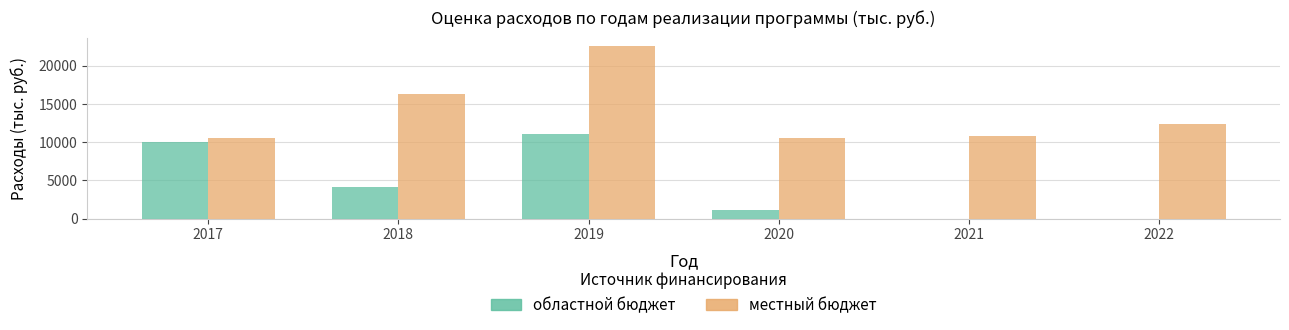

The value of областной бюджет at 2017 is 3009.6. True or false?

False